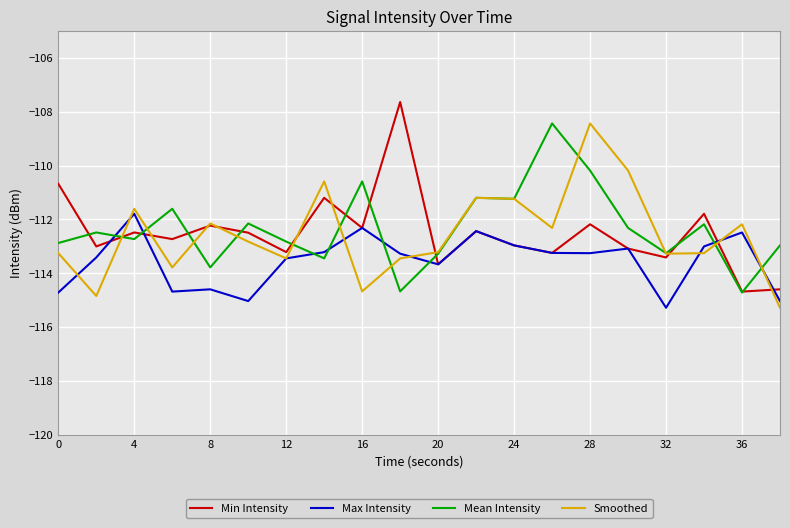

What is the difference between the second highest and second lowest values in the Max Intensity series?

2.7